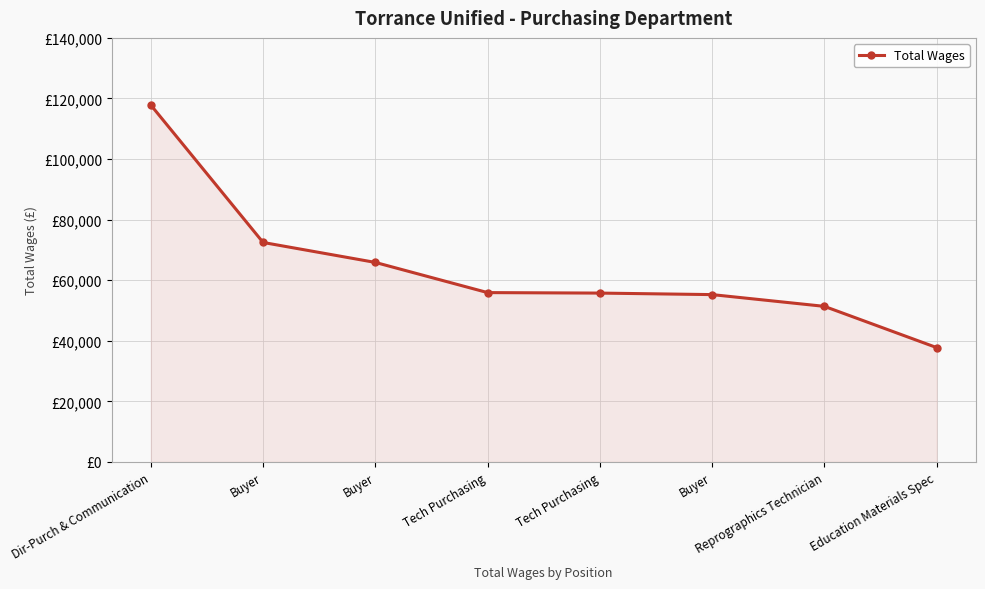

Which has a higher value, Education Materials Spec or Dir-Purch & Communication?

Dir-Purch & Communication